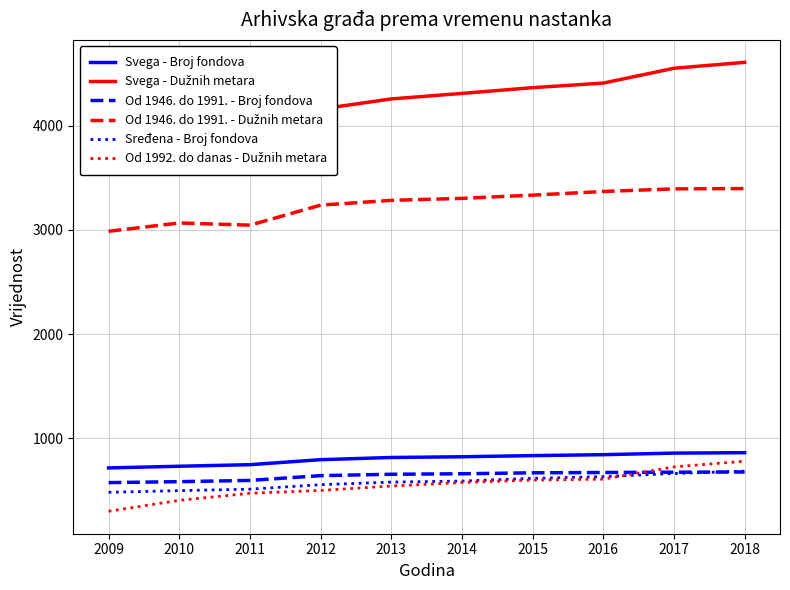

True or false: Od 1992. do danas - Dužnih metara and Svega - Dužnih metara intersect in this chart.

False